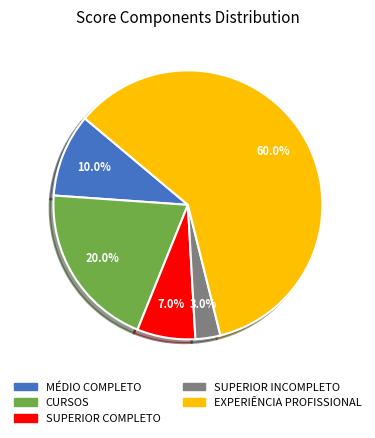

How many slices are in this pie chart?

5